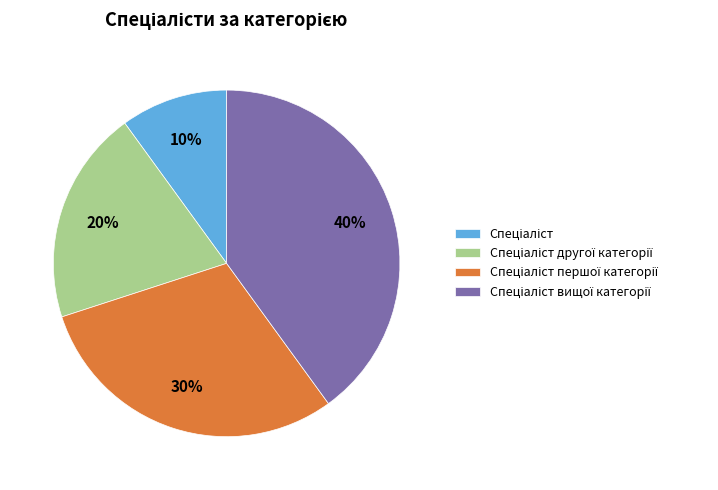

To the nearest percent, what is the average slice percentage?

25%